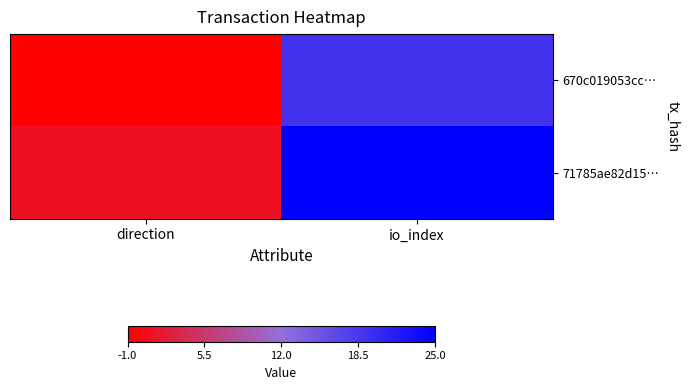

Rank the series by their maximum value, from lowest to highest.

670c019053cc…, 71785ae82d15…